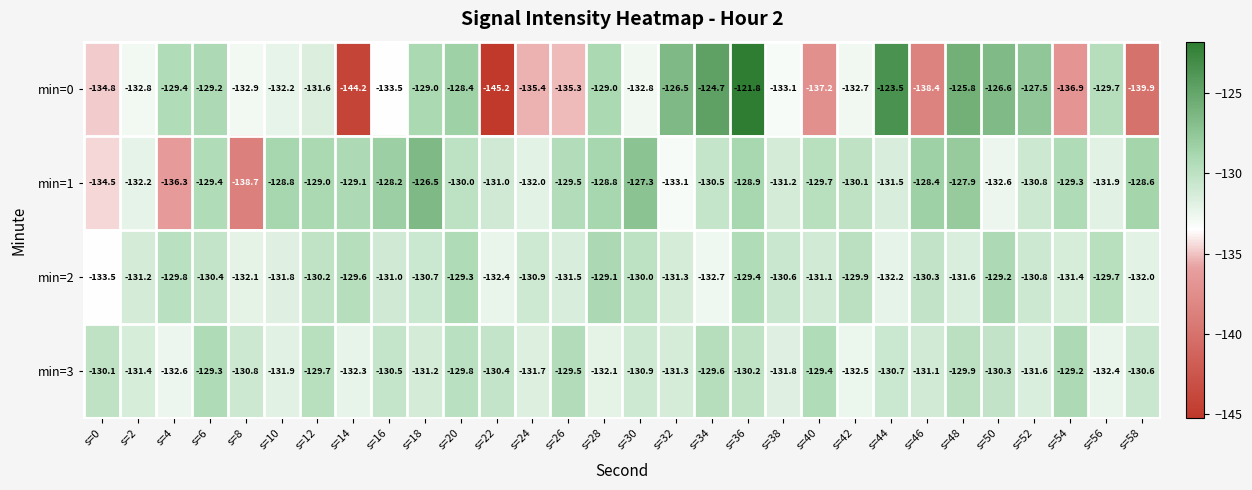

Rank the series by their maximum value, from highest to lowest.

min=0, min=1, min=2, min=3